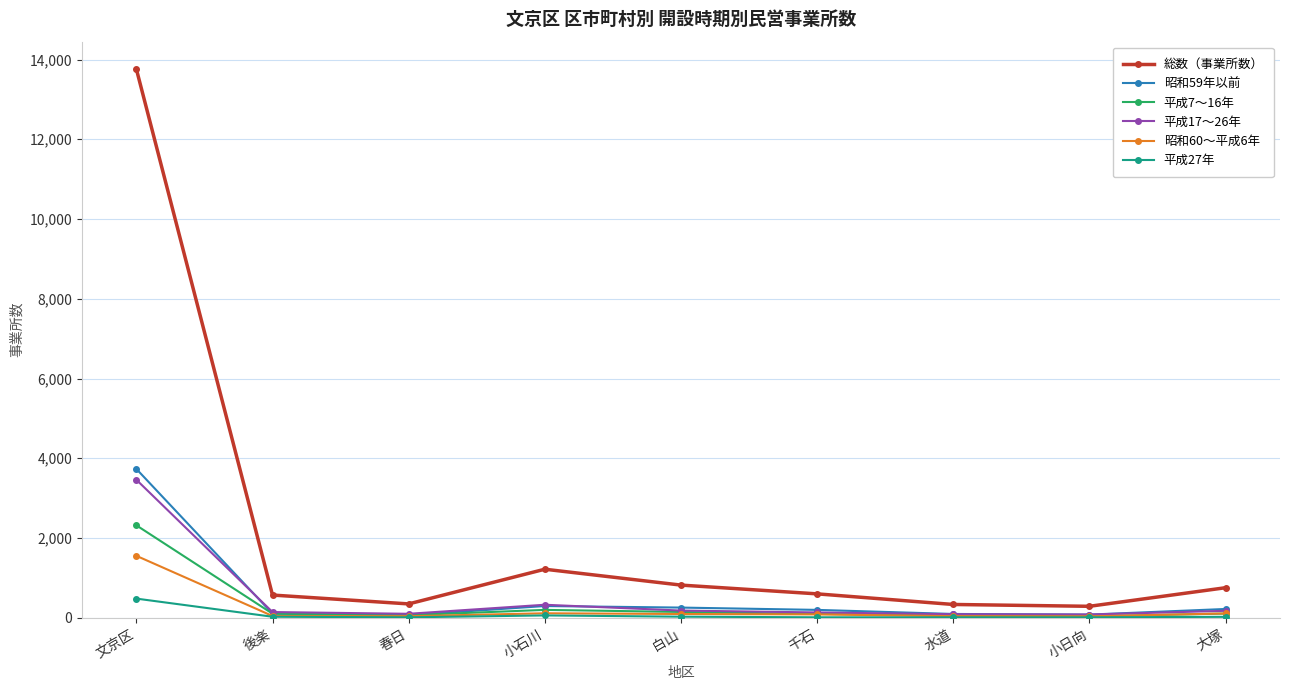

What is the highest value of the 総数（事業所数） series?

13761